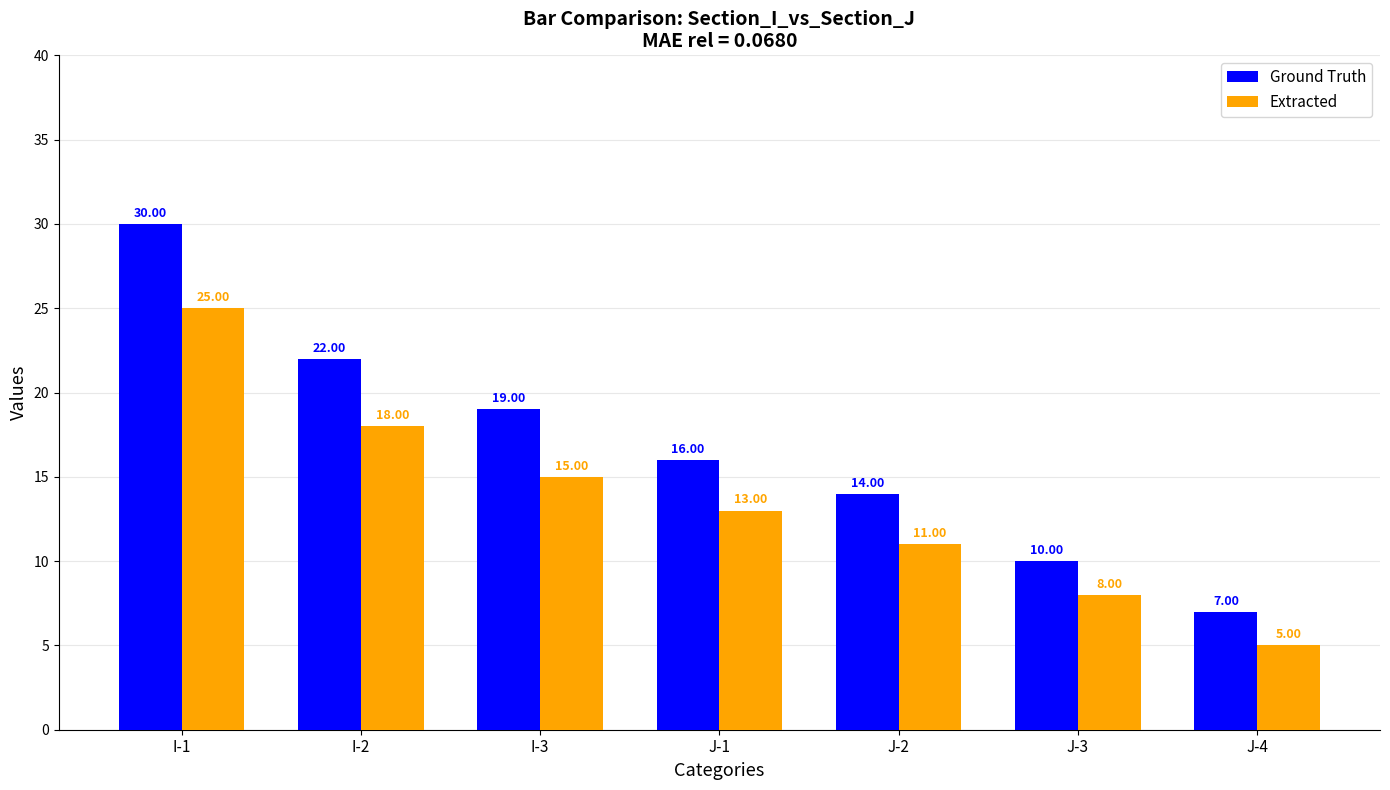

Reading left to right, list all the values displayed in this chart.

Ground Truth: I-1=30	I-2=22	I-3=19	J-1=16	J-2=14	J-3=10	J-4=7
Extracted: I-1=25	I-2=18	I-3=15	J-1=13	J-2=11	J-3=8	J-4=5